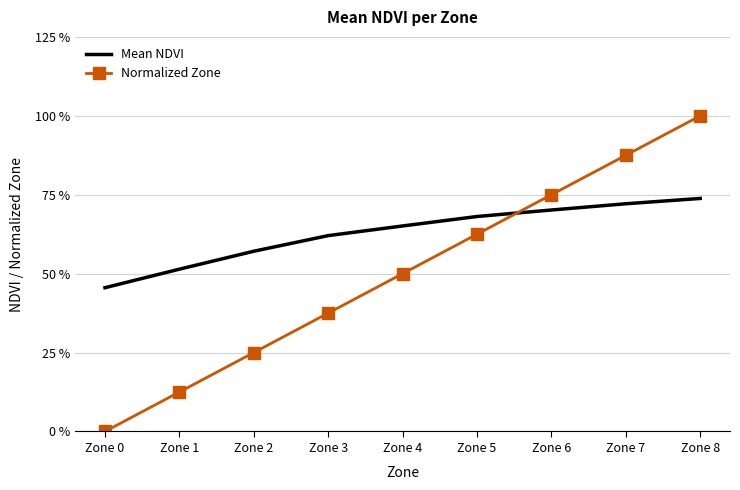

Where is Normalized Zone nearest to the value 0?

Zone 0